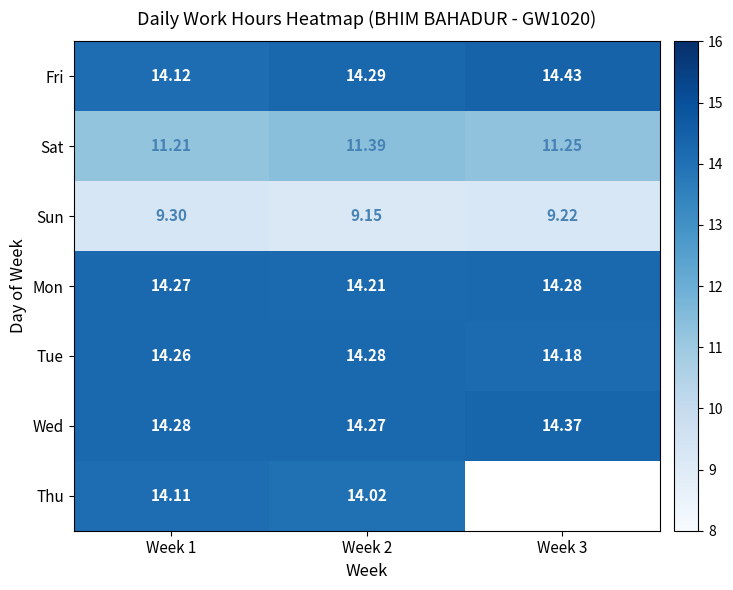

At which category is the sum across all series the highest?

Week 2